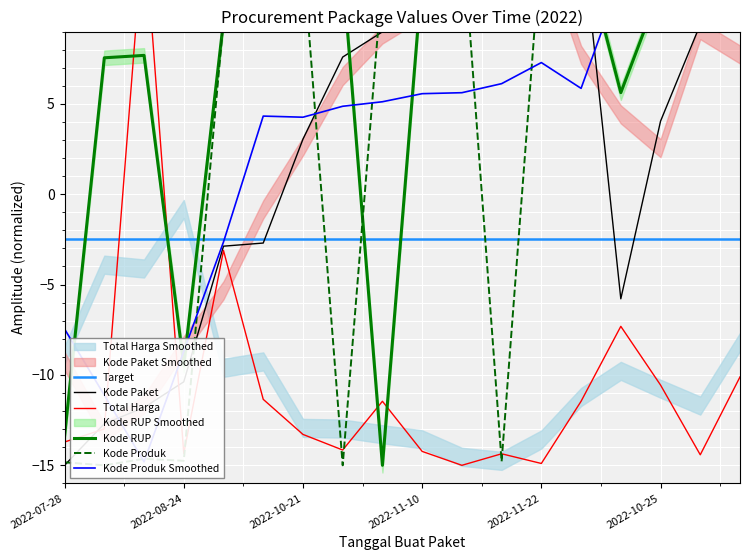

True or false: Kode RUP and Total Harga cross at least once.

True